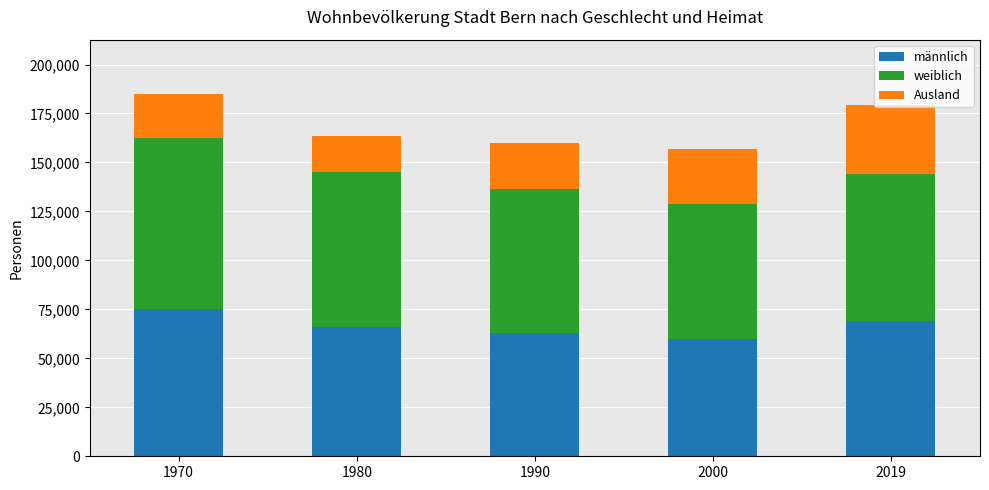

The value of männlich at 2000 is 59727. True or false?

True